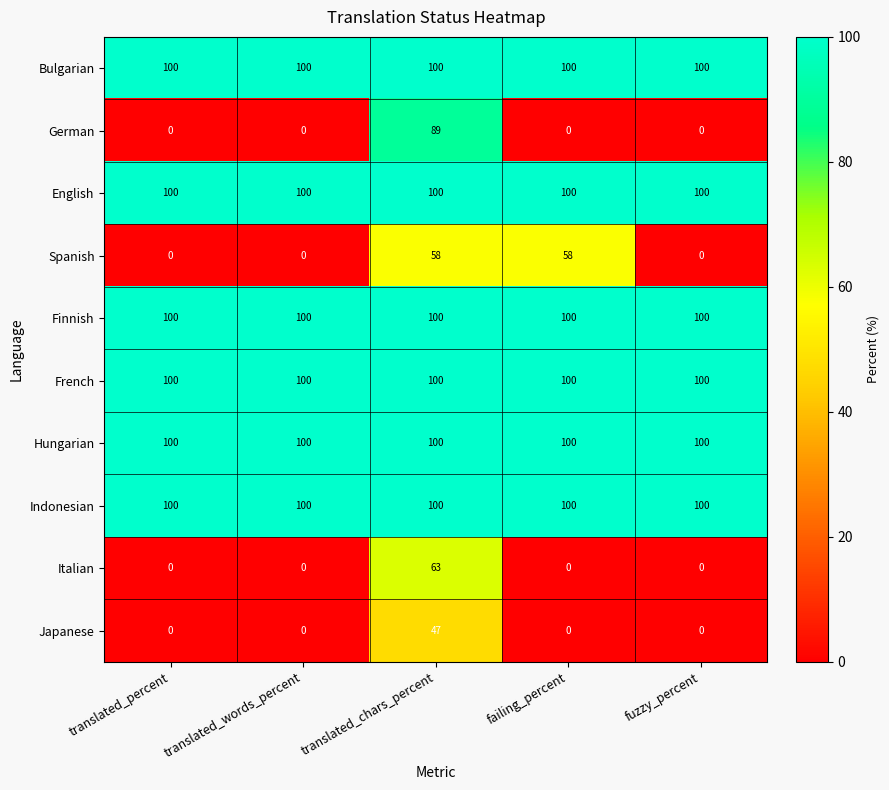

What is the difference between the maximum and minimum values in the Spanish series?

58